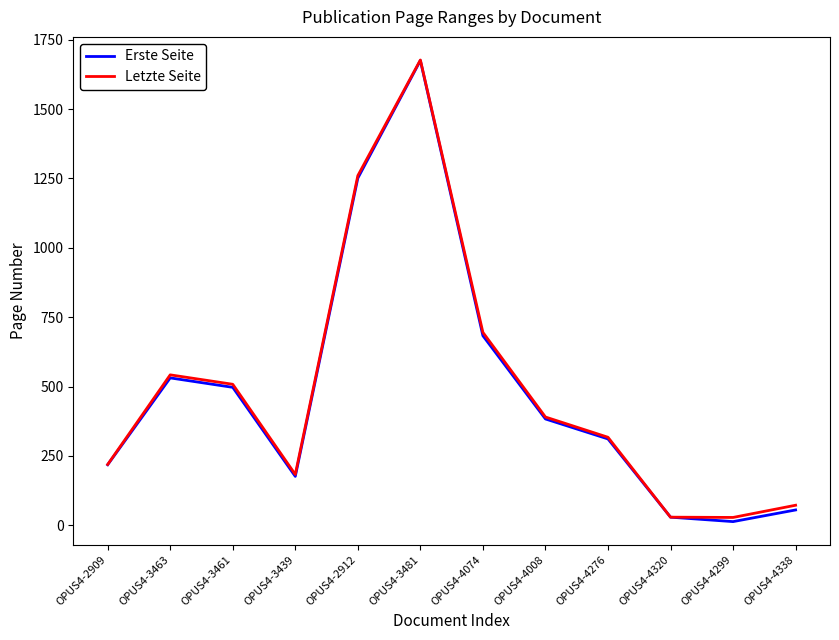

Where does the Letzte Seite series first go above 390?

OPUS4-3463